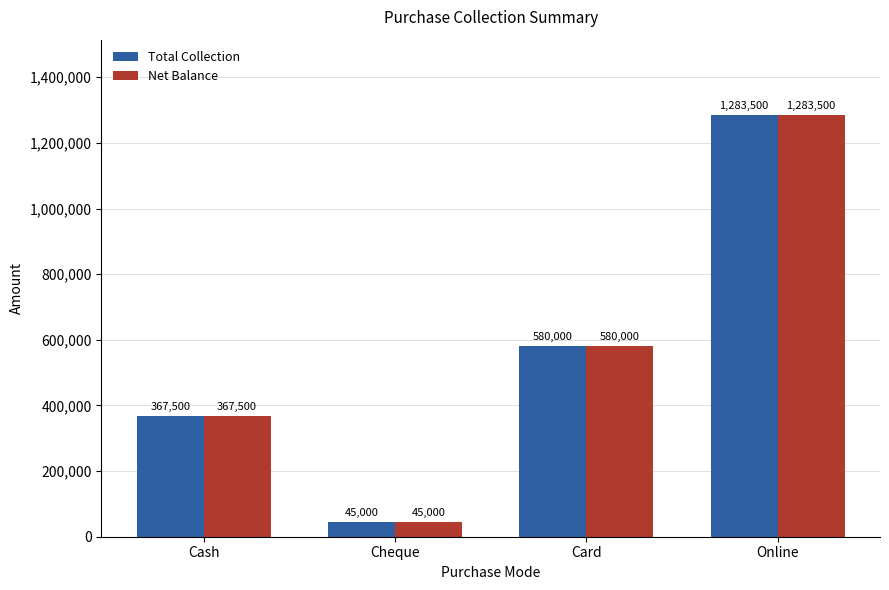

Which label corresponds to the smallest value in the chart?

Cheque